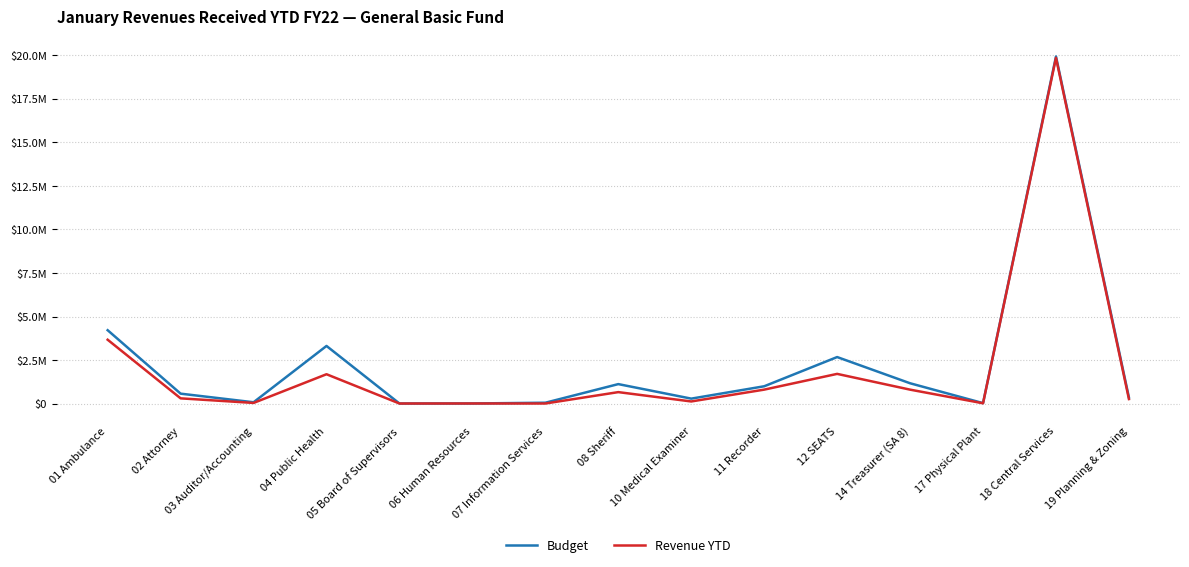

True or false: Revenue YTD has a value of 118567 at 10 Medical Examiner.

True